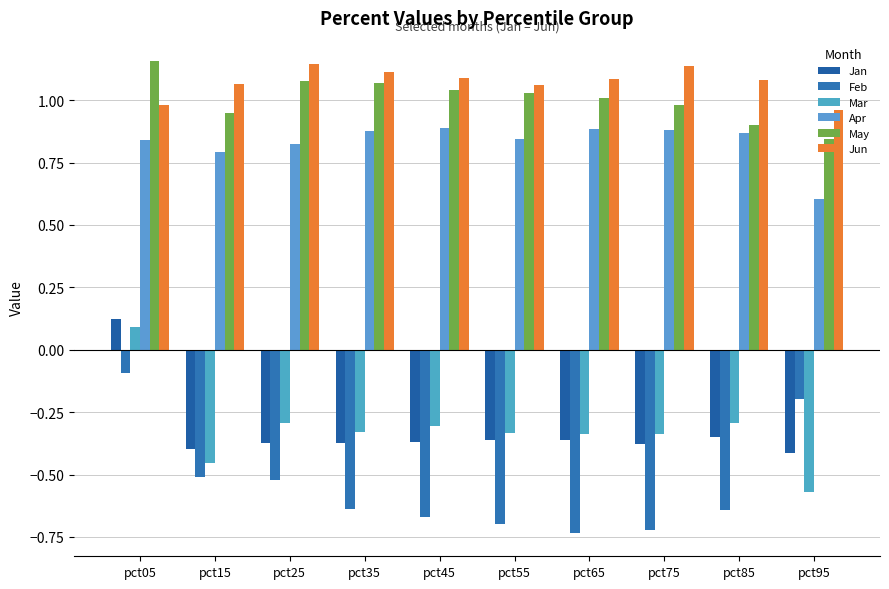

Where is Mar nearest to the value 0?

pct05